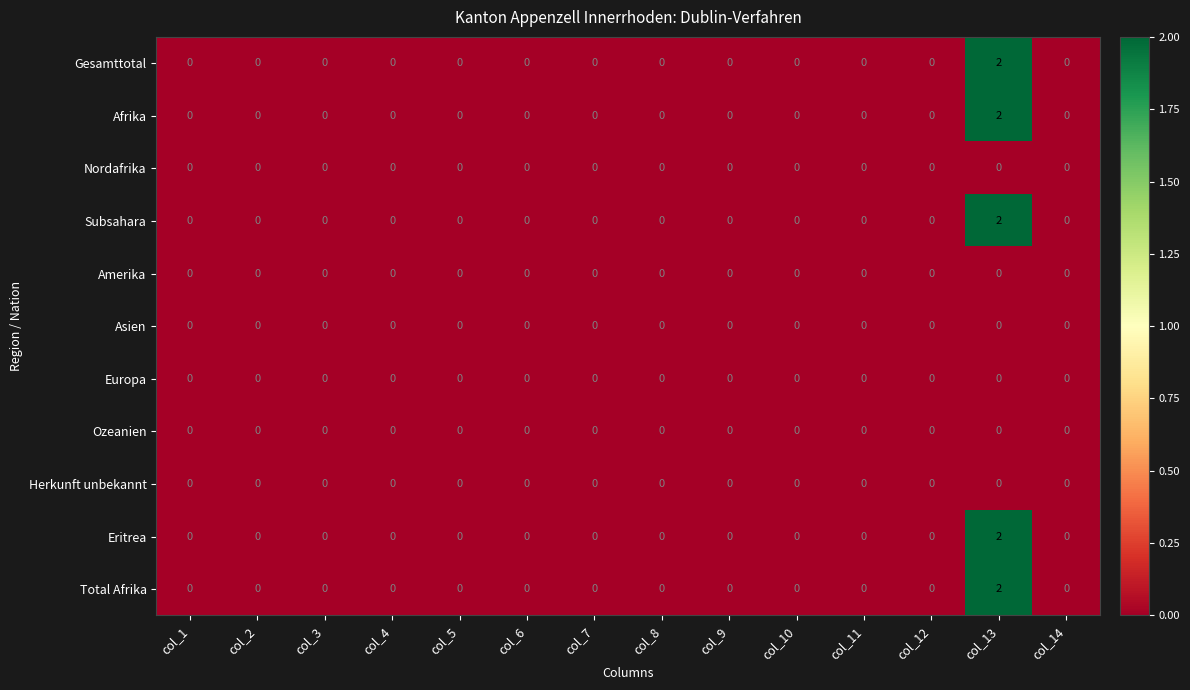

The Eritrea series shows -1 at col_4. True or false?

False